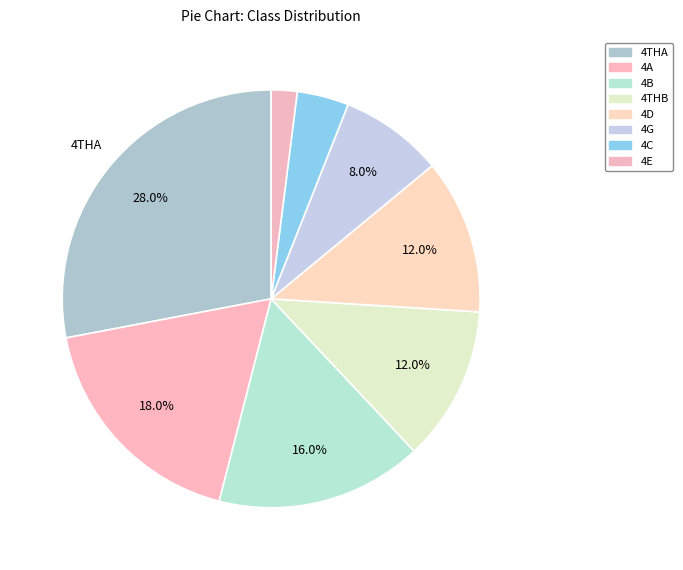

Is there a majority slice in this chart?

No